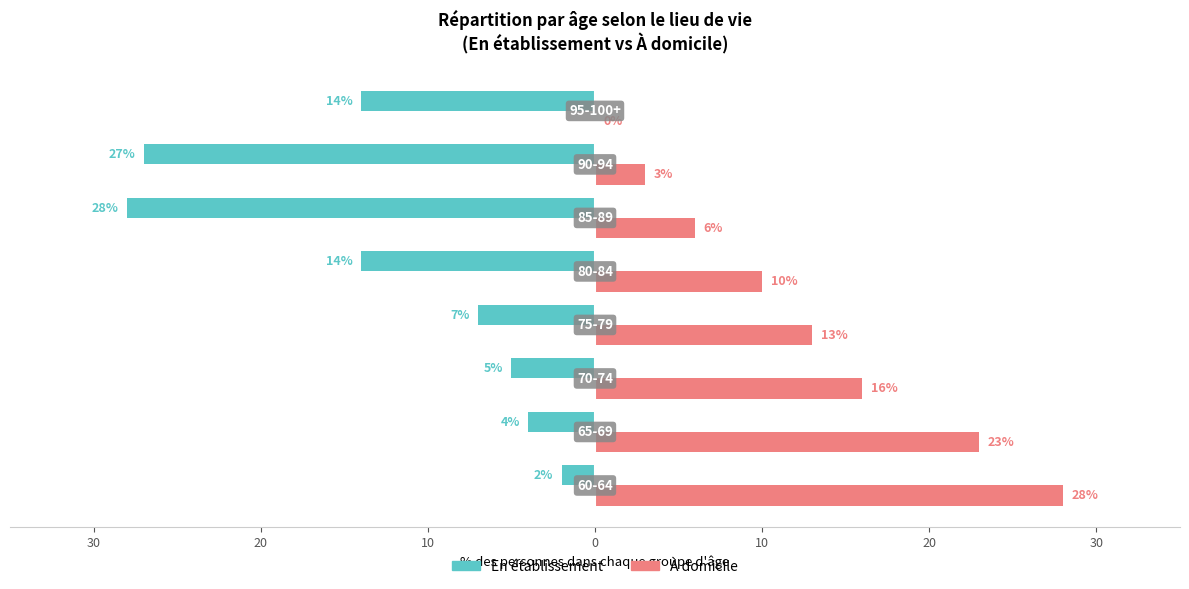

What are all the series names shown in the legend?

En établissement, À domicile